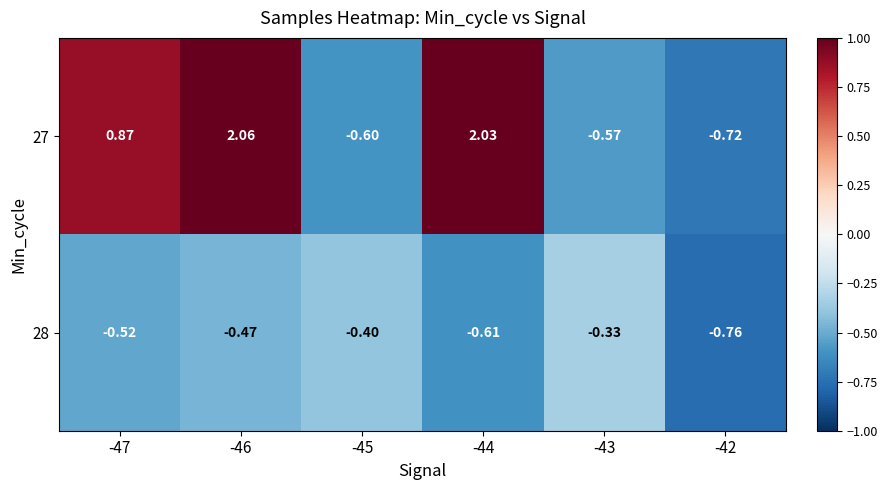

Is the value of 27 at -43 greater than the value of 28 at -43?

No